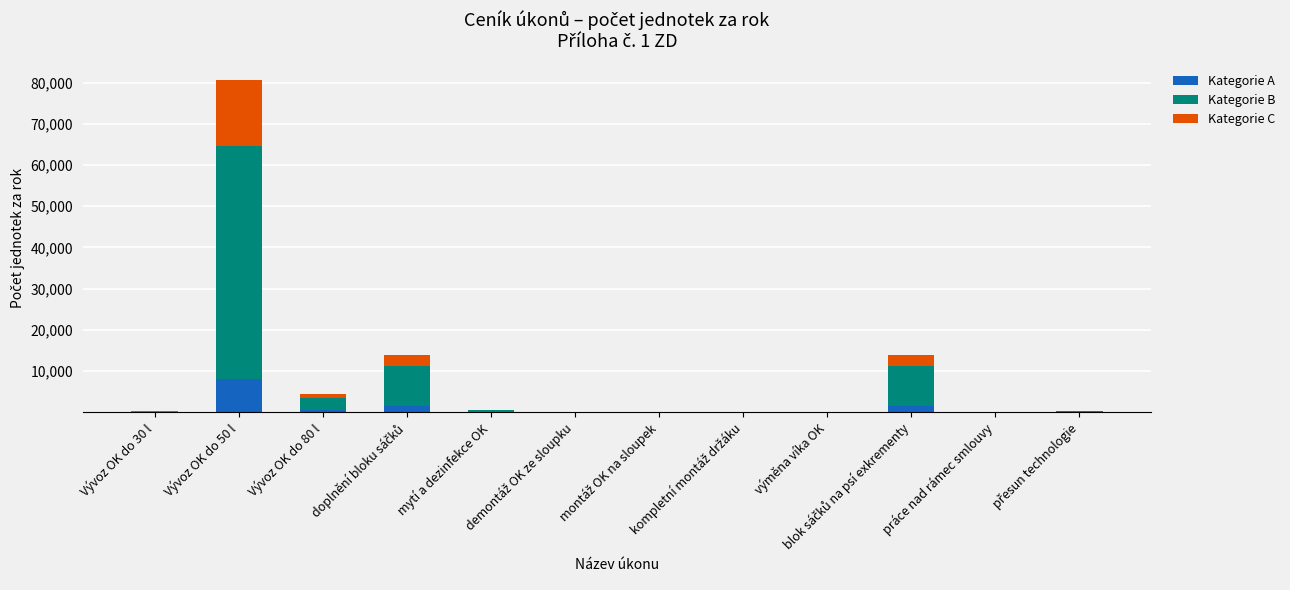

What is the maximum value for Kategorie A?

8065.2